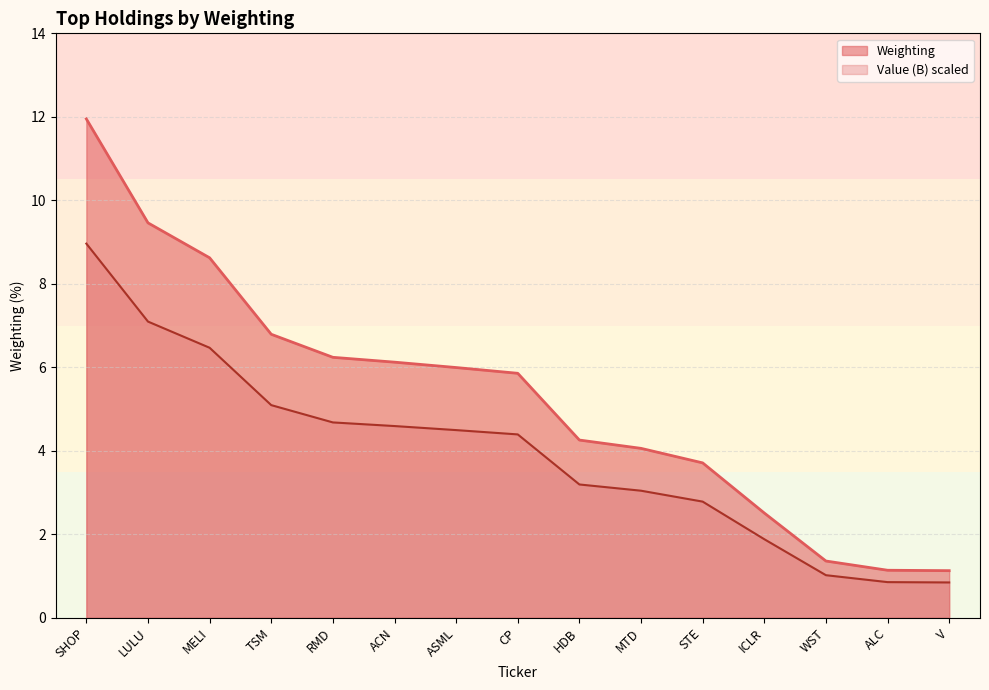

Is it true that the value at V is 1.1?

True